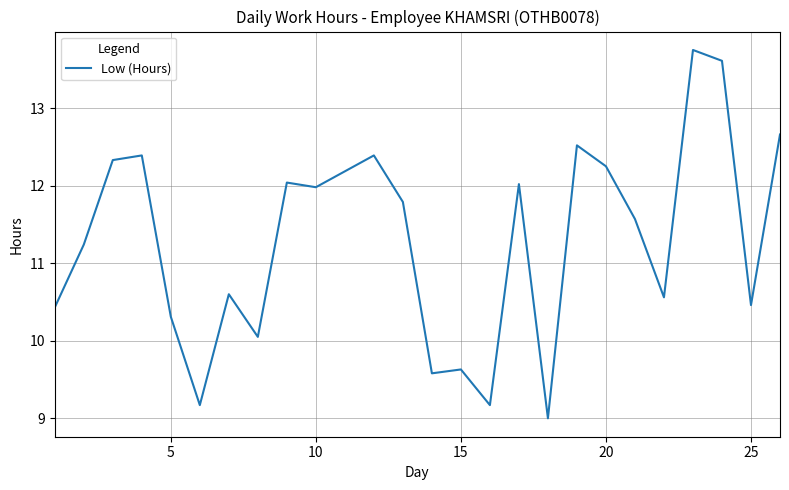

What is the maximum value shown in the chart?

13.8